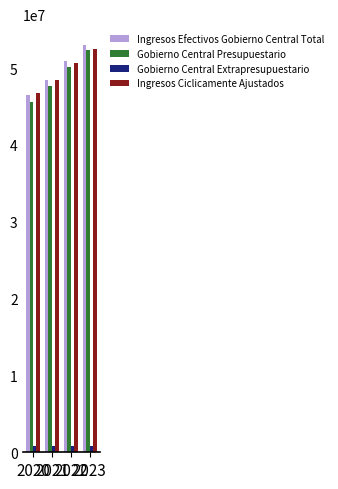

What are all the series names shown in the legend?

Ingresos Efectivos Gobierno Central Total, Gobierno Central Presupuestario, Gobierno Central Extrapresupuestario, Ingresos Ciclicamente Ajustados